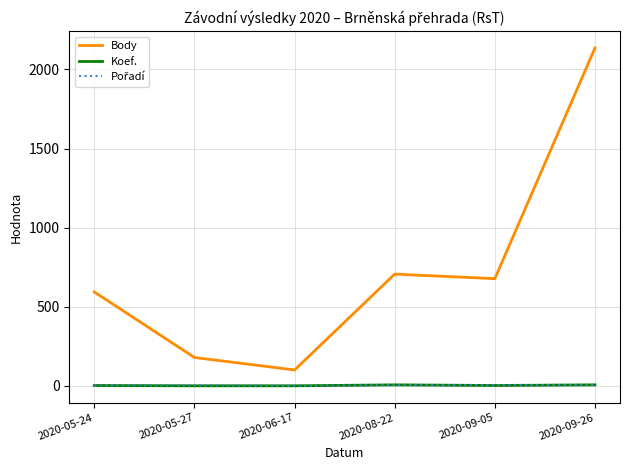

Which series changed the most between 2020-06-17 and 2020-09-05?

Body